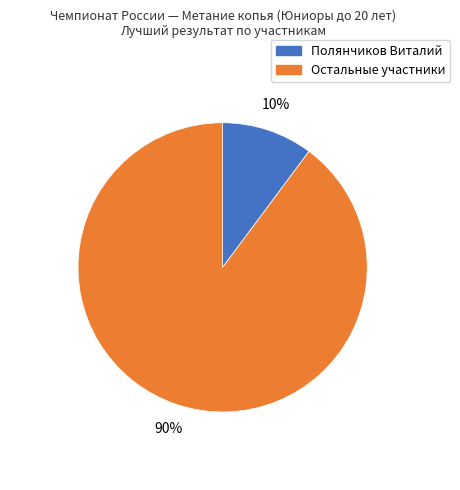

Count the number of slices in the pie.

2